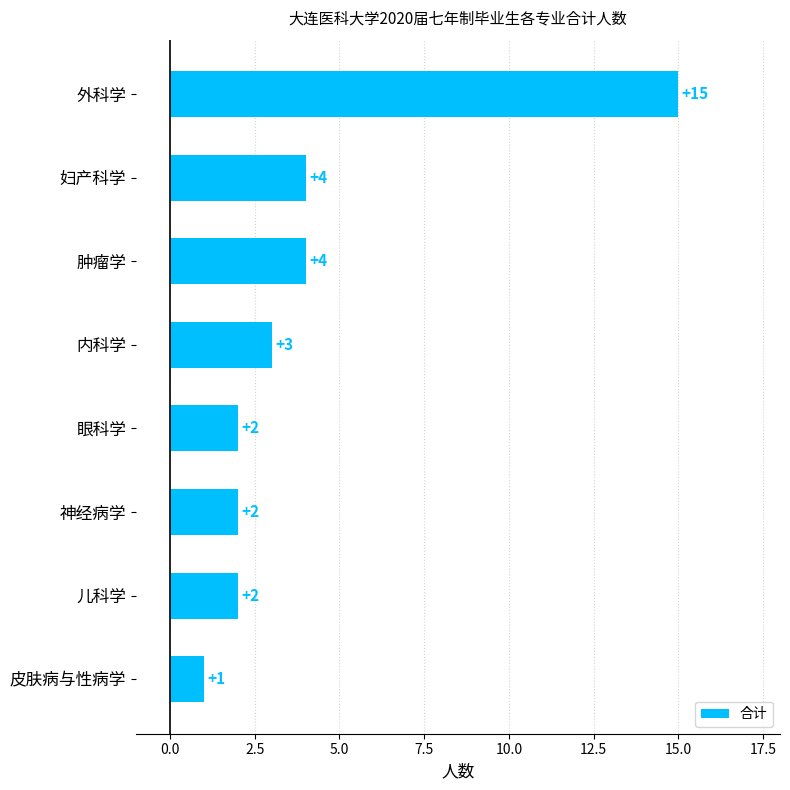

What is the maximum value shown in the chart?

15